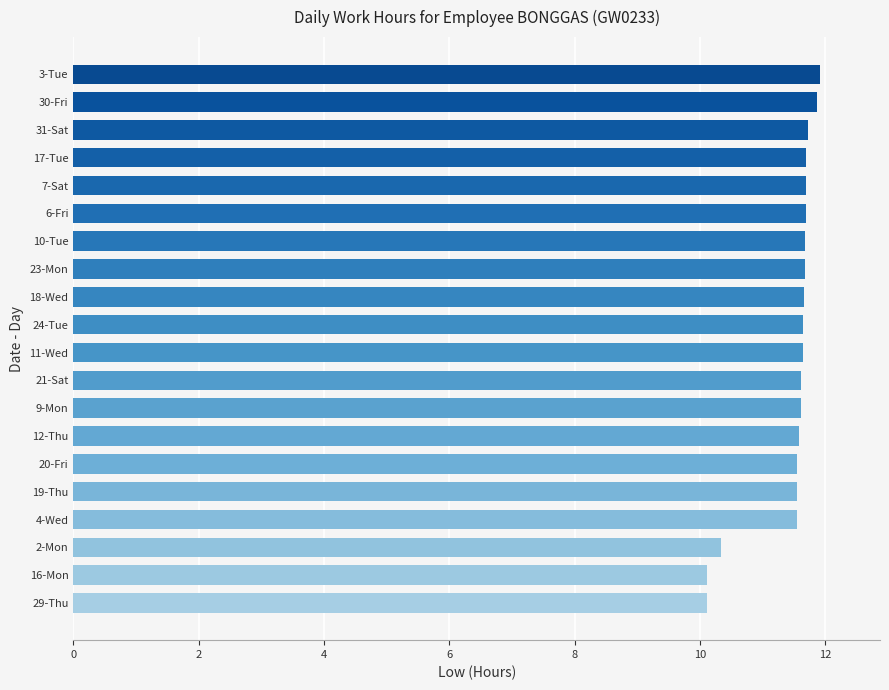

What is the greatest value displayed?

11.9